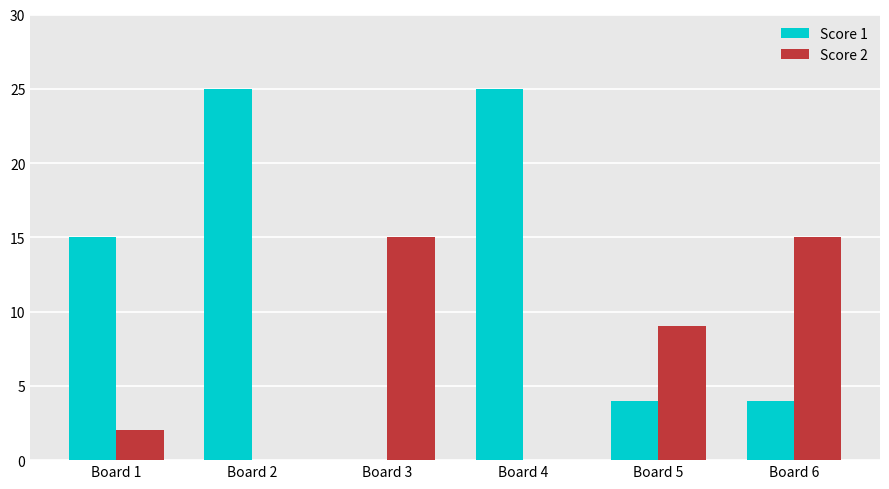

Is the value of Score 2 at Board 5 greater than the value of Score 1 at Board 2?

No